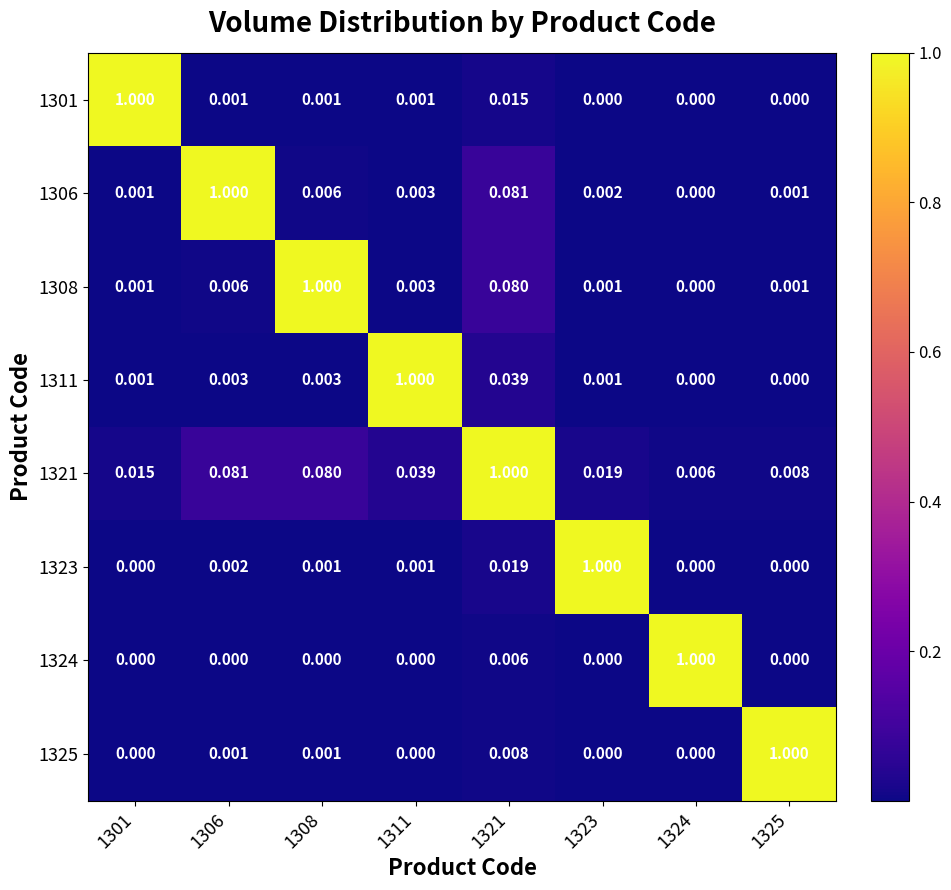

Is the value of 1321 at 1321 greater than the value of 1308 at 1311?

Yes